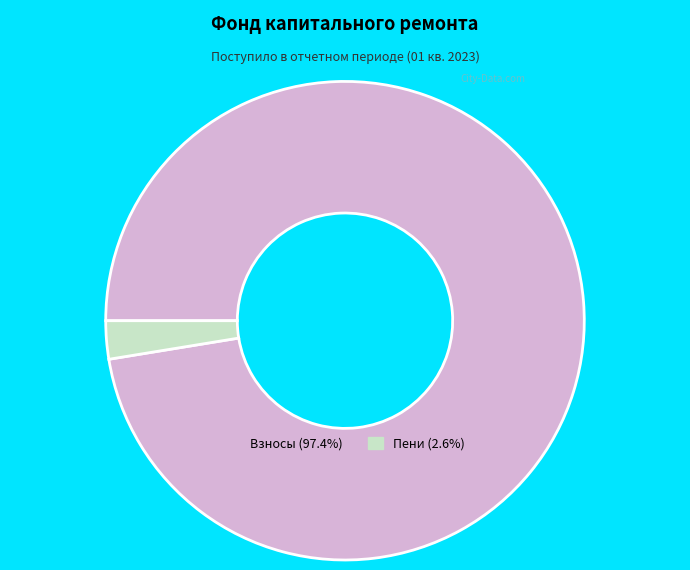

Is there a majority slice in this chart?

Yes